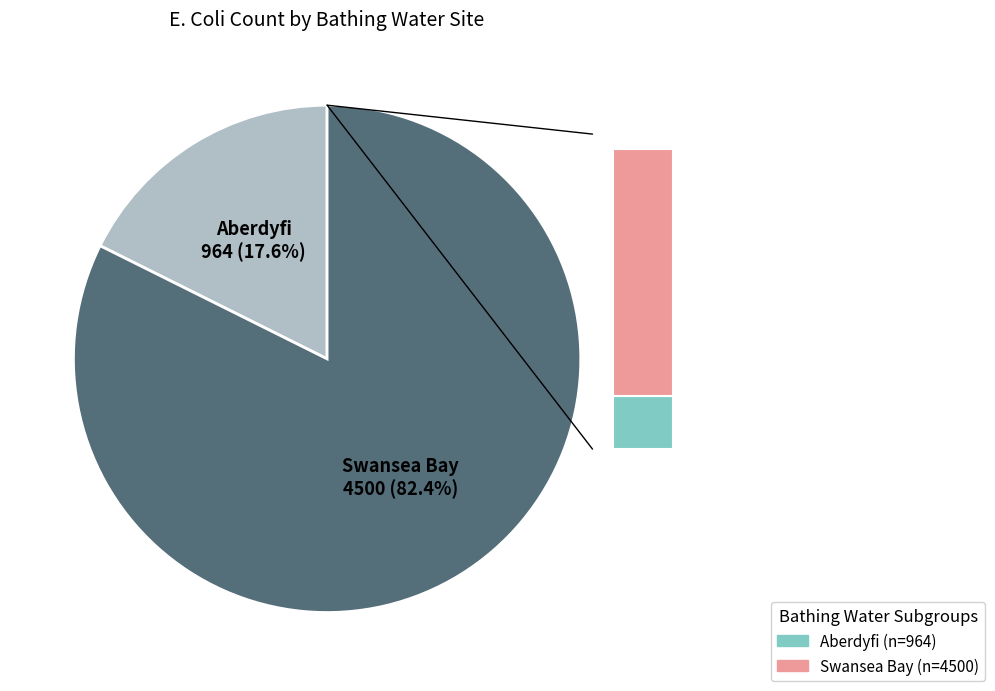

To the nearest percent, what percentage of the pie is Swansea Bay?

82%